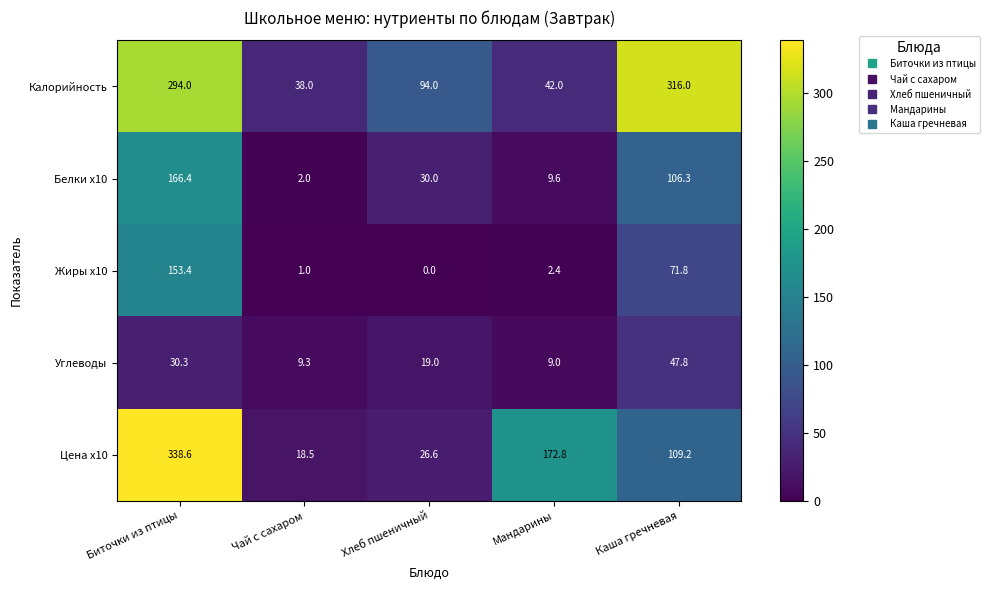

At which category is the sum across all series the highest?

Биточки из птицы